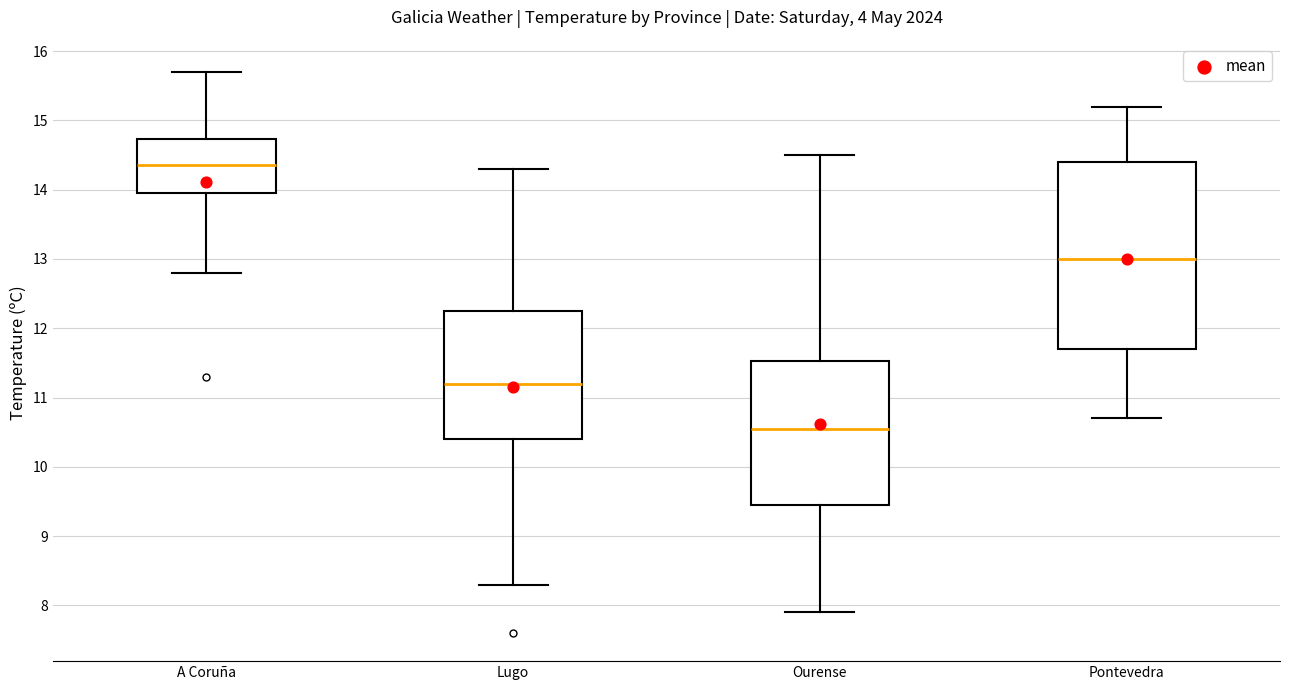

Where is the upper edge of the box for A Coruña on the y-axis? The values are not printed on the chart, so give them approximately, as read against the axis.

14.7